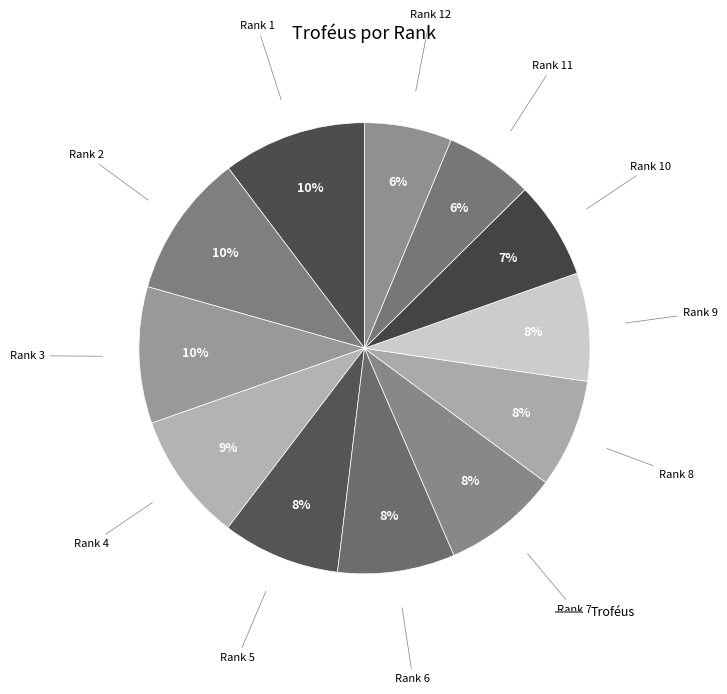

Count the number of slices in the pie.

12